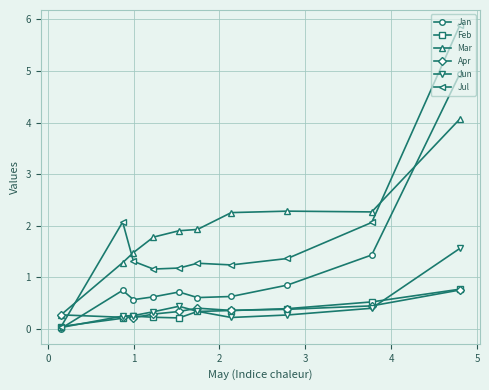

What is the greatest value displayed?

5.9